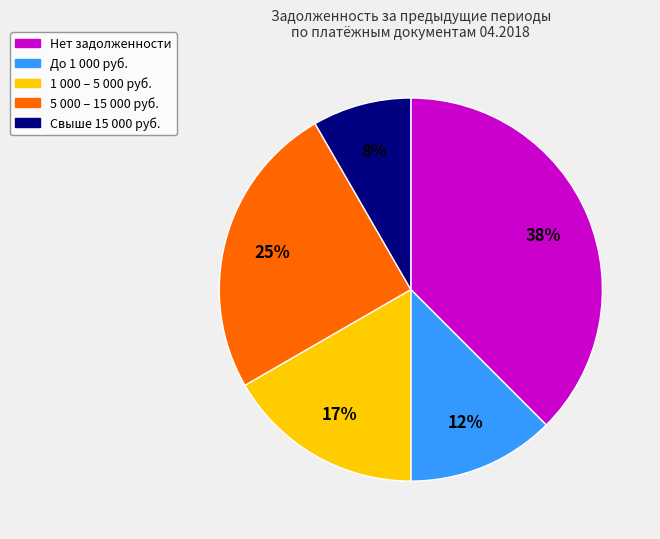

To the nearest percent, what is the average slice percentage?

20%